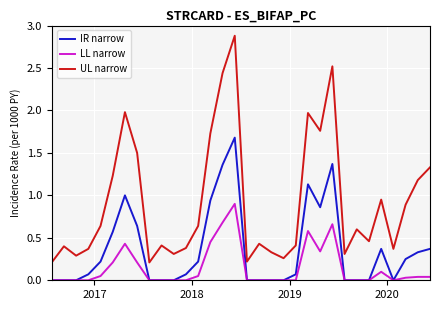

True or false: UL narrow and IR narrow intersect in this chart.

False